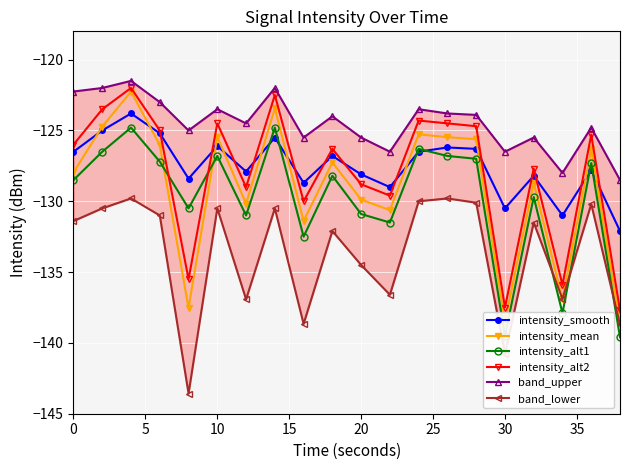

Reading left to right, transcribe all the data shown in this chart.

intensity_smooth: -126.5	-125.0	-123.8	-125.2	-128.4	-126.1	-127.9	-125.5	-128.7	-126.8	-128.1	-129.0	-126.5	-126.2	-126.3	-130.5	-128.2	-131.0	-127.8	-132.1
intensity_mean: -128.0	-124.7	-122.2	-126.0	-137.5	-125.5	-130.2	-123.4	-131.4	-127.3	-129.9	-130.6	-125.3	-125.5	-125.6	-138.5	-128.7	-136.9	-126.3	-138.7
intensity_alt1: -128.5	-126.5	-124.8	-127.2	-130.5	-126.8	-131.0	-124.8	-132.5	-128.2	-130.9	-131.5	-126.3	-126.8	-127.0	-139.5	-129.7	-137.9	-127.3	-139.6
intensity_alt2: -126.0	-123.5	-122.0	-125.0	-135.5	-124.5	-129.0	-122.5	-130.0	-126.3	-128.8	-129.6	-124.3	-124.5	-124.7	-137.5	-127.7	-135.9	-125.3	-137.7
band_upper: -122.2	-122.0	-121.5	-123.0	-125.0	-123.5	-124.5	-122.0	-125.5	-124.0	-125.5	-126.5	-123.5	-123.8	-123.9	-126.5	-125.5	-128.0	-124.8	-128.5
band_lower: -131.4	-130.5	-129.8	-131.0	-143.6	-130.5	-136.9	-130.5	-138.7	-132.1	-134.5	-136.6	-130.0	-129.8	-130.1	-140.8	-131.5	-136.9	-130.2	-138.7